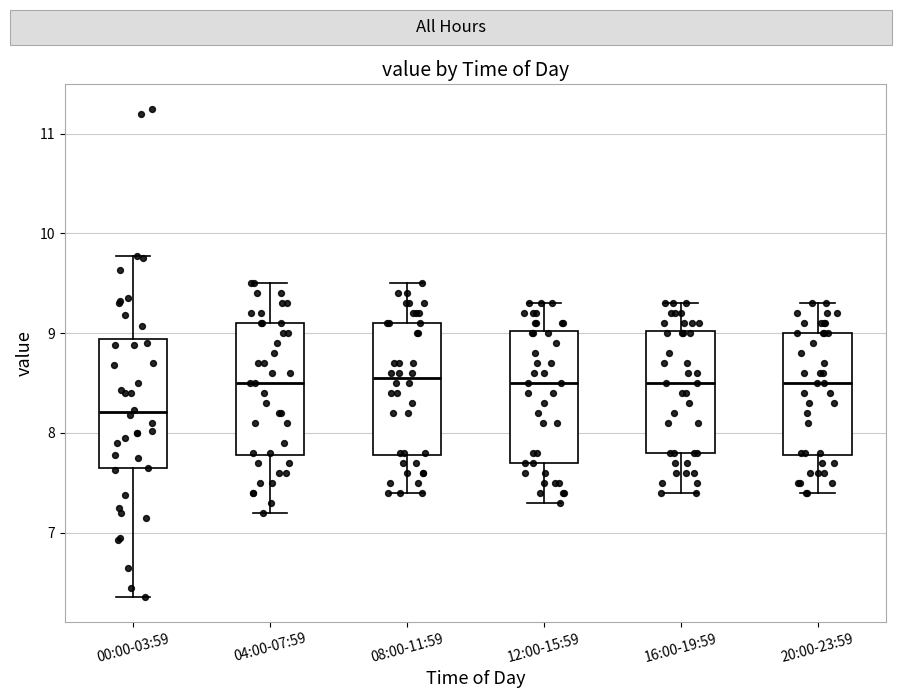

Where does the median line of the box for 04:00-07:59 sit on the y-axis? The values are not printed on the chart, so give them approximately, as read against the axis.

8.5